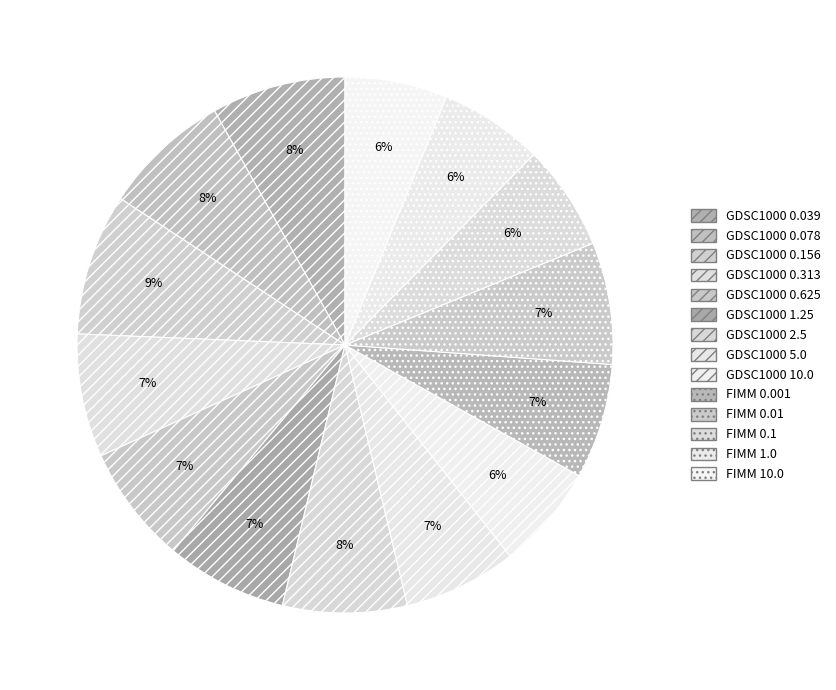

How many slices are in this pie chart?

14